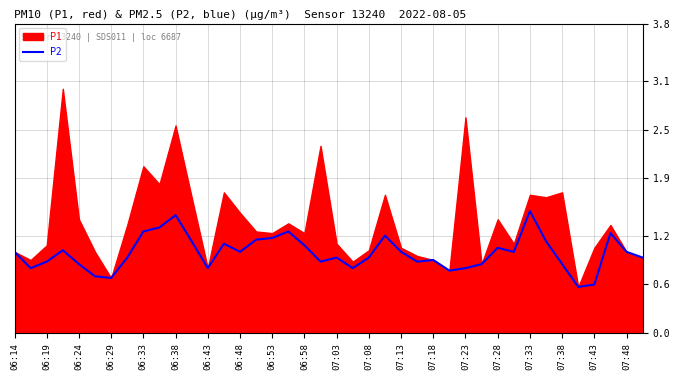

How many lines are shown in the chart?

1